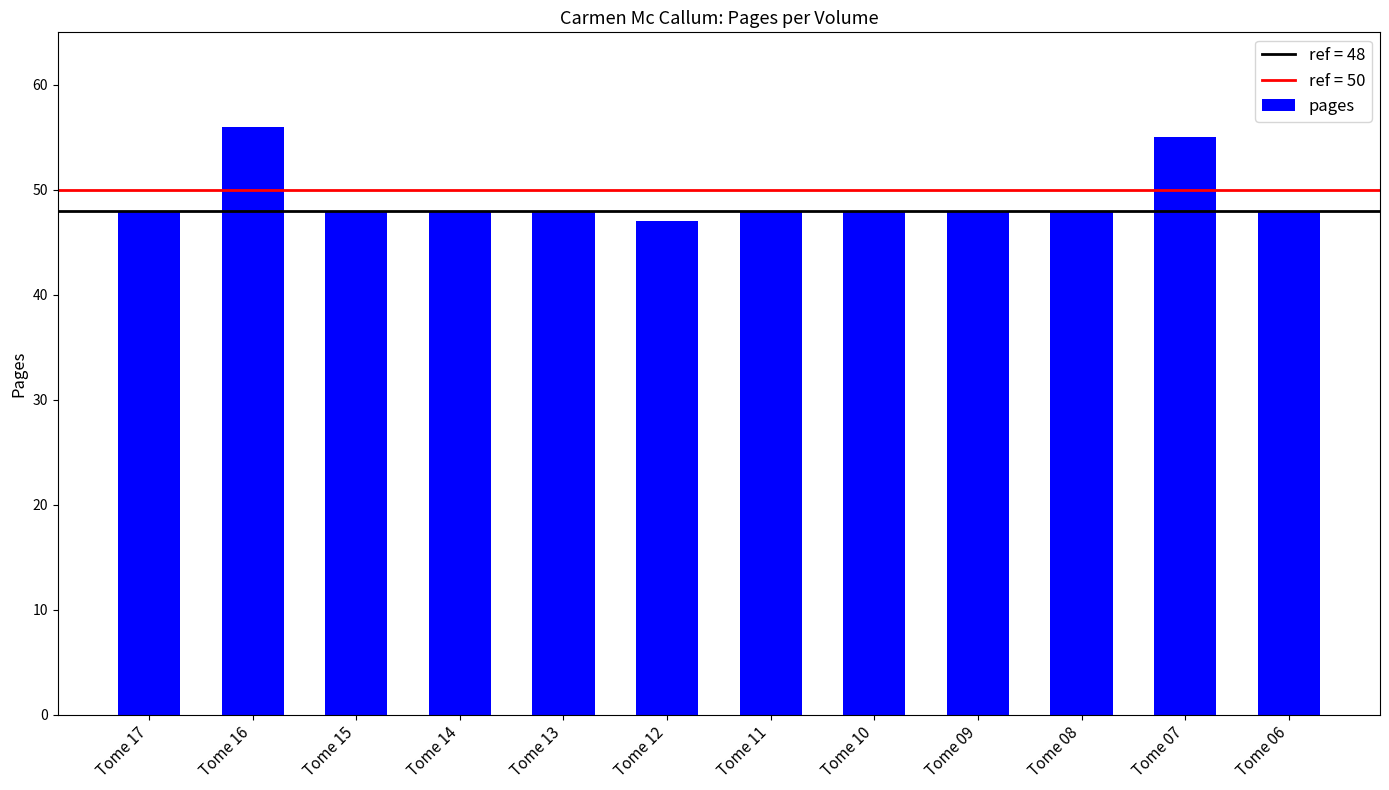

Which label corresponds to the largest value in the chart?

Tome 16